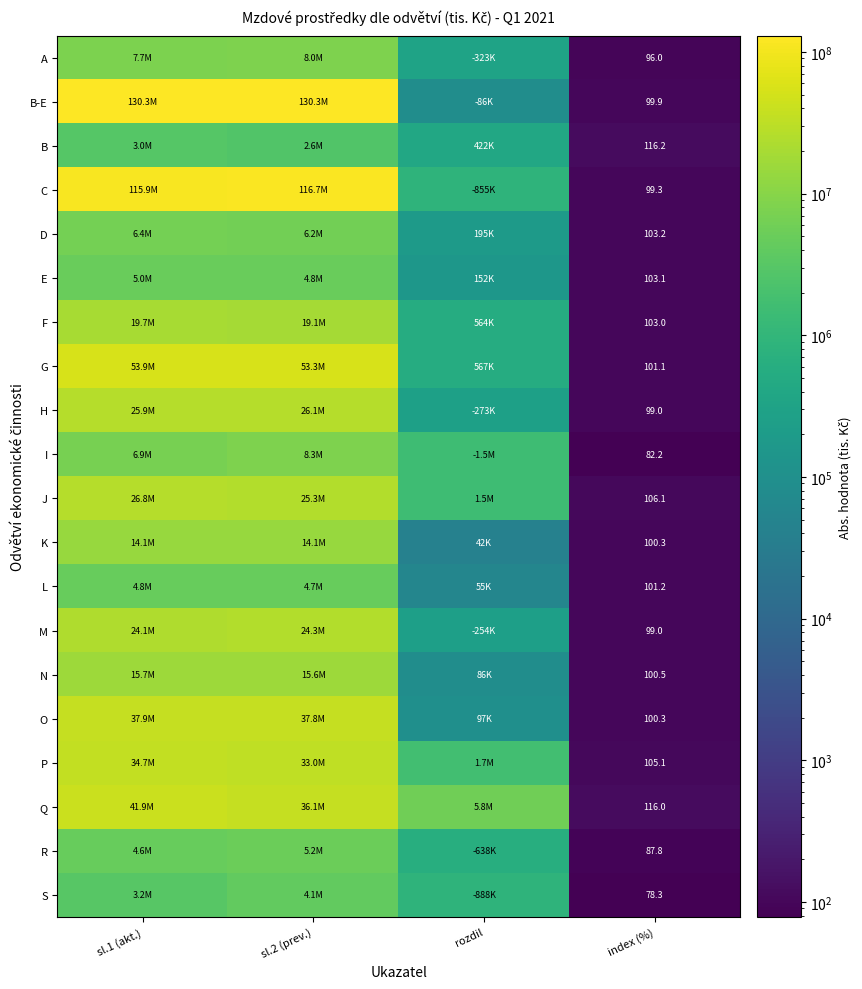

List the labels in order of B-E value, largest first.

sl.2 (prev.), sl.1 (akt.), rozdil, index (%)